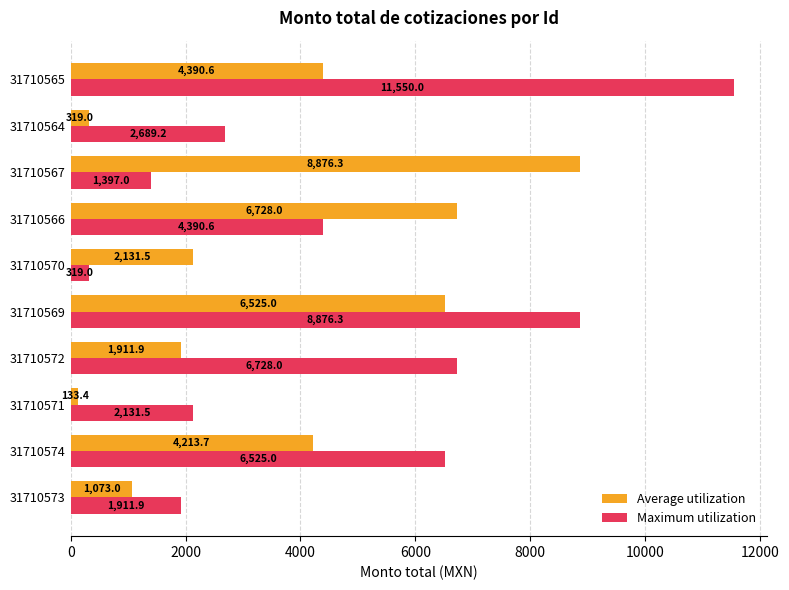

The Average utilization series shows 4390.6 at 31710565. True or false?

True